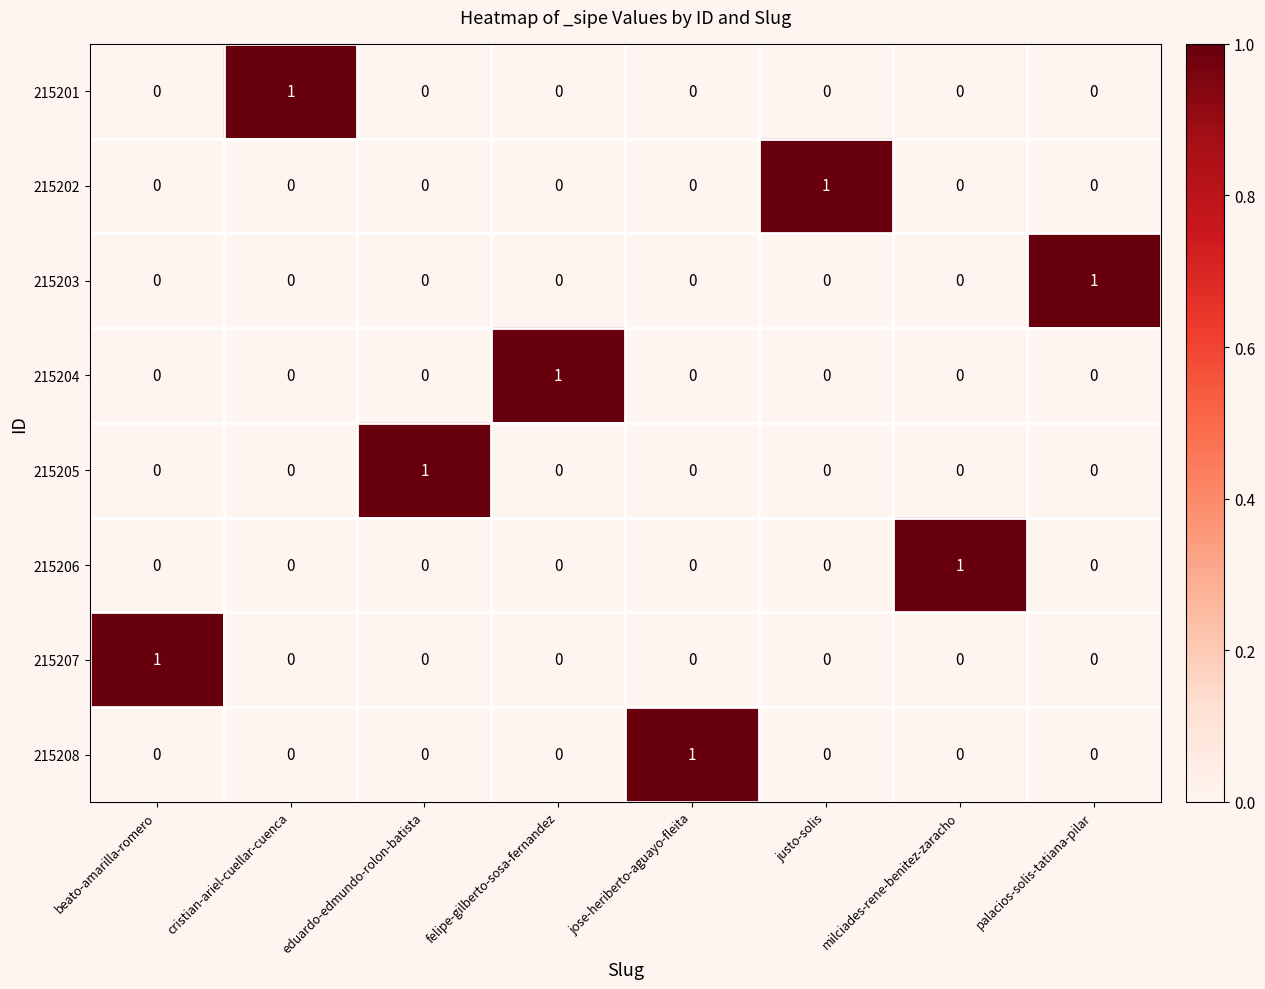

The 215205 series shows 0 at milciades-rene-benitez-zaracho. True or false?

True